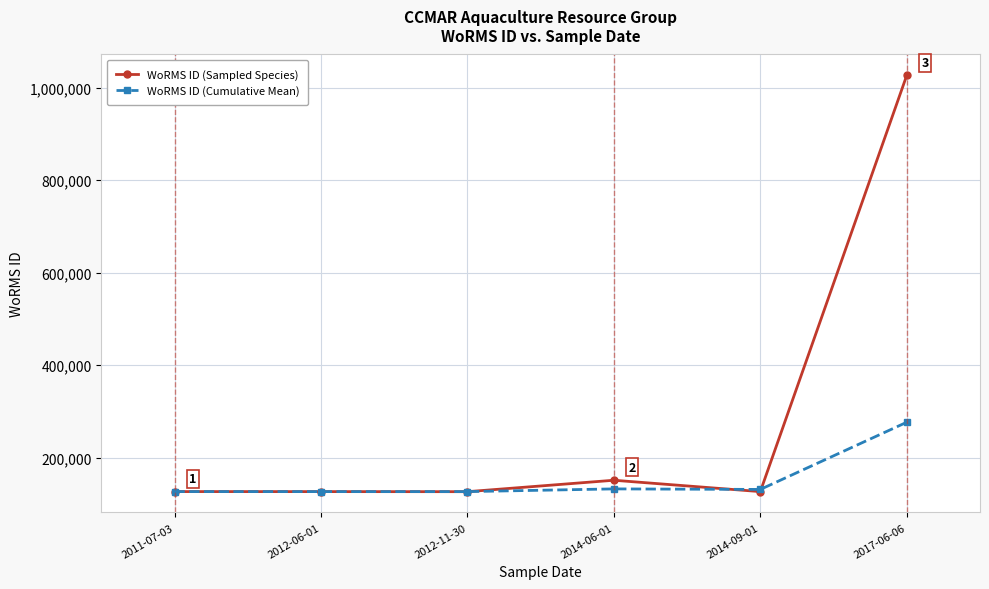

Which series has the largest total across all categories?

WoRMS ID (Sampled Species)